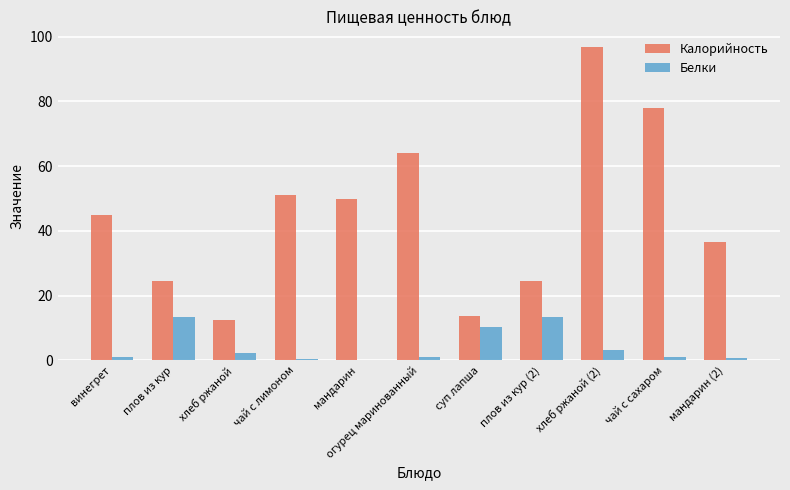

What are all the series names shown in the legend?

Калорийность, Белки